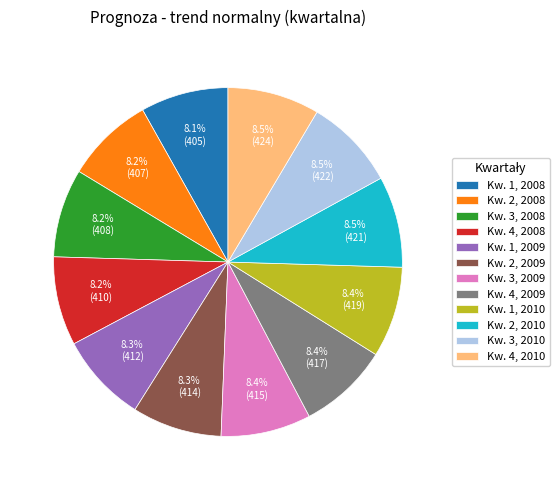

To the nearest percent, what portion does Kw. 1, 2009 represent?

8%